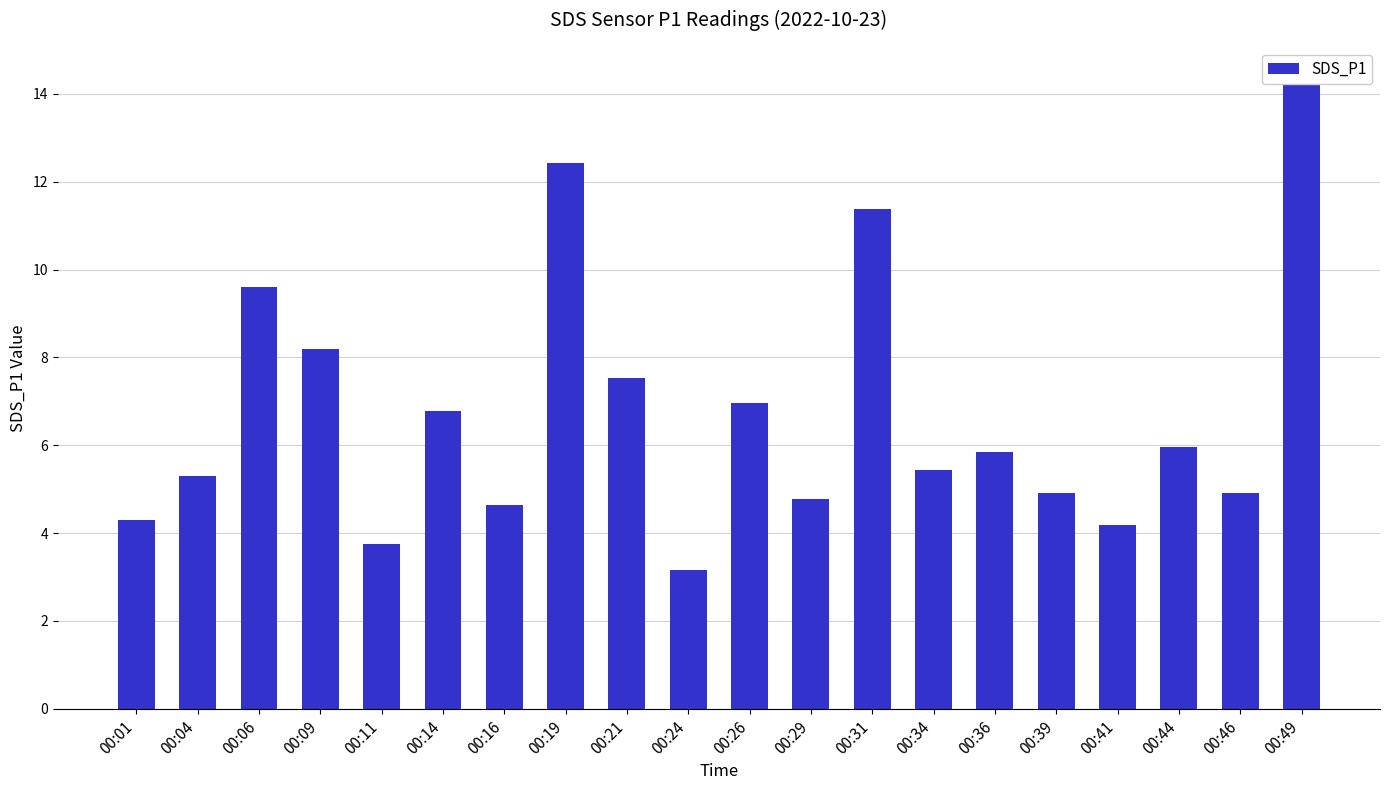

What is the maximum value shown in the chart?

14.3